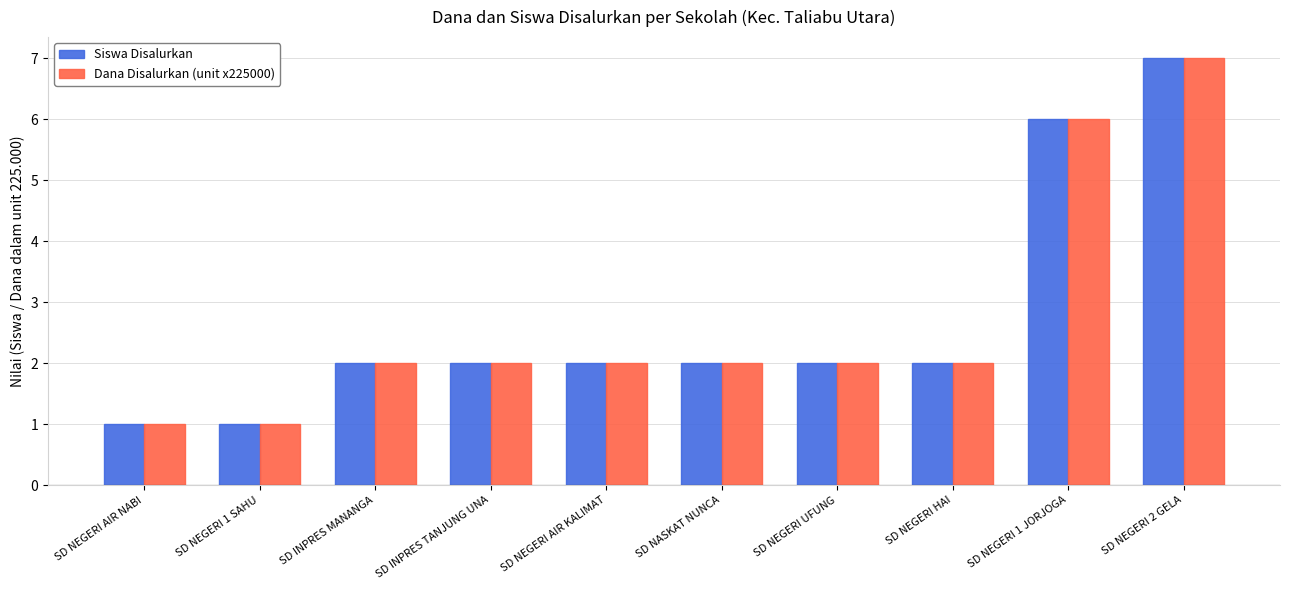

True or false: Dana Disalurkan (unit x225000) has a value of 11 at SD NEGERI 2 GELA.

False